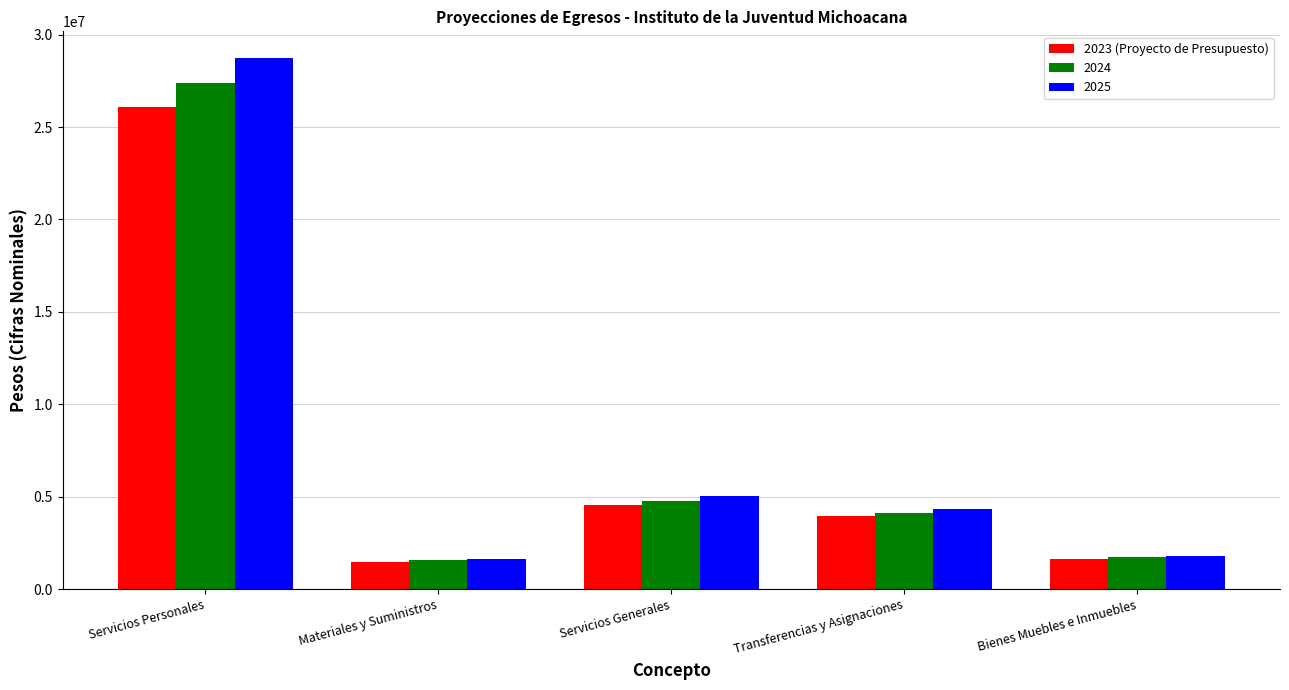

Count the number of data series in this chart.

3